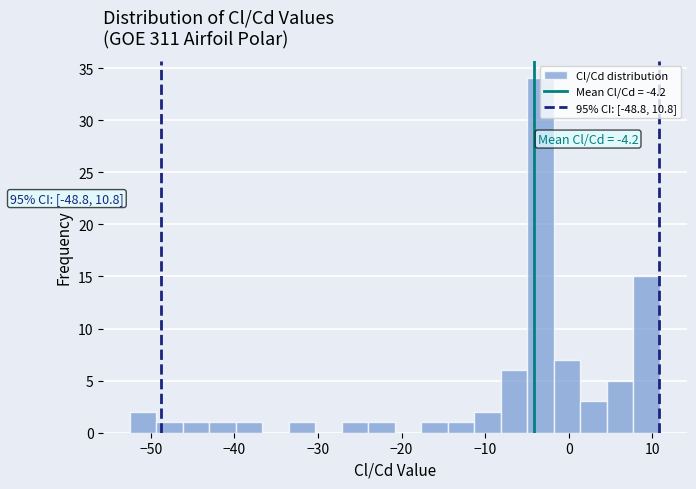

Around what value on the x-axis is the tallest bar? Give the approximate position of its centre, as read against the axis.

-3